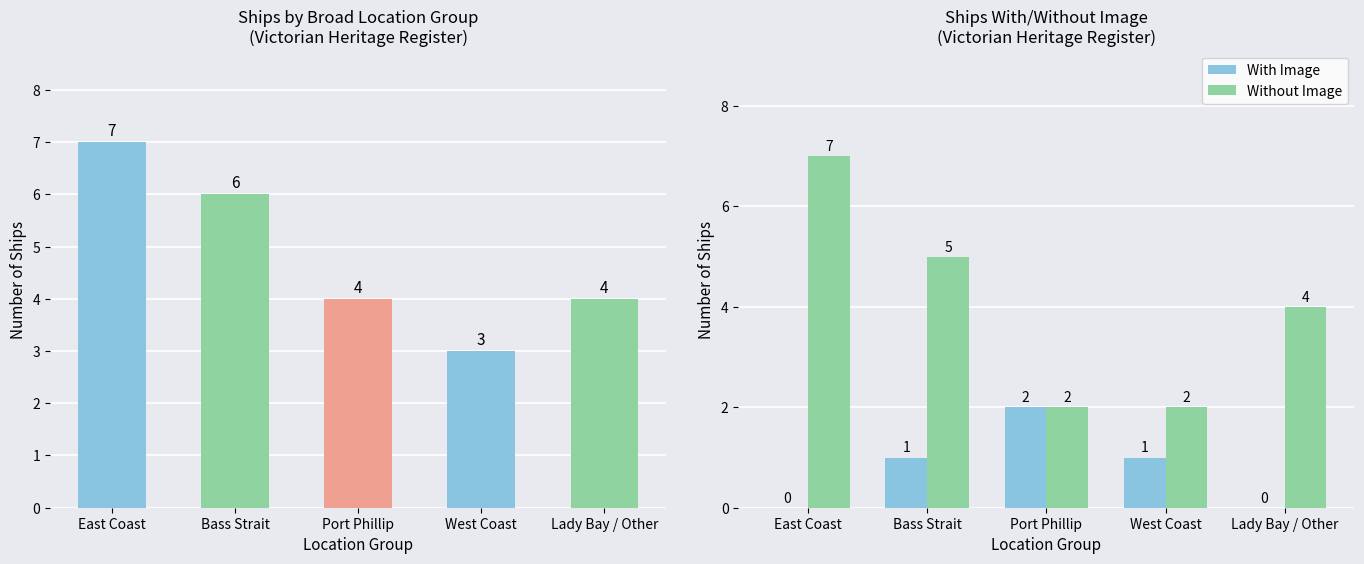

What is the spread (max minus min) of values at West Coast?

2